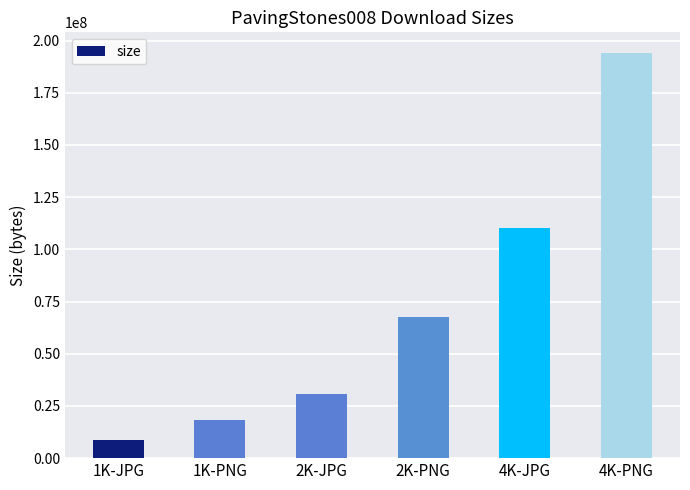

Rank the categories by value from lowest to highest.

1K-JPG, 1K-PNG, 2K-JPG, 2K-PNG, 4K-JPG, 4K-PNG